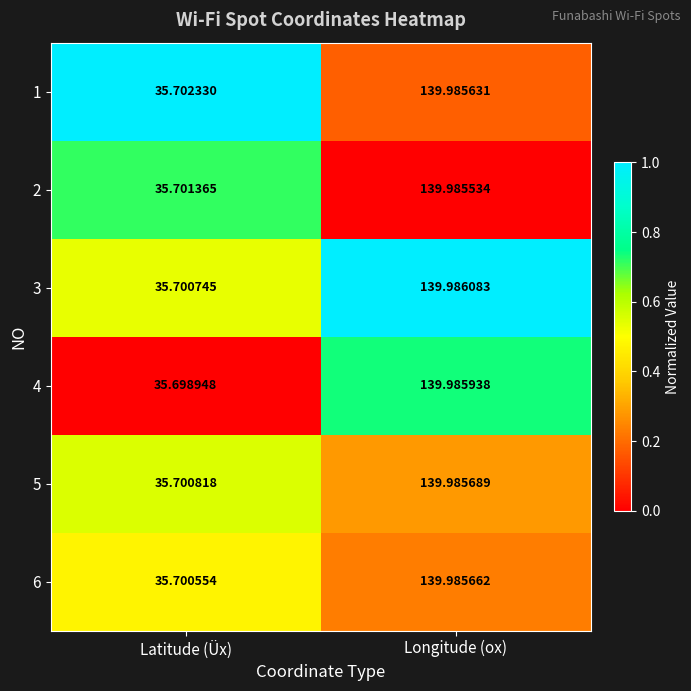

Where is 1 nearest to the value 87?

Latitude (Üx)